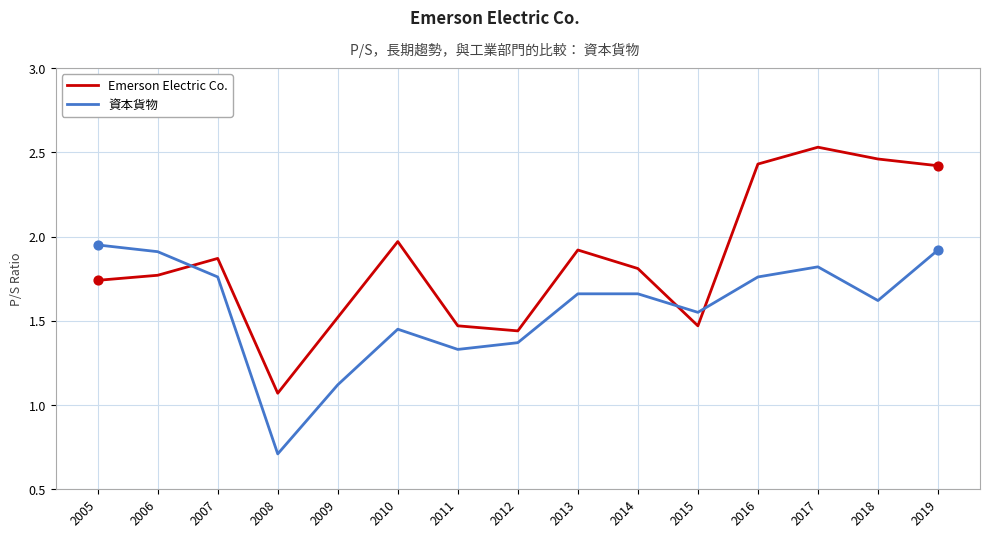

What is the total value across all series at 2010?

3.4